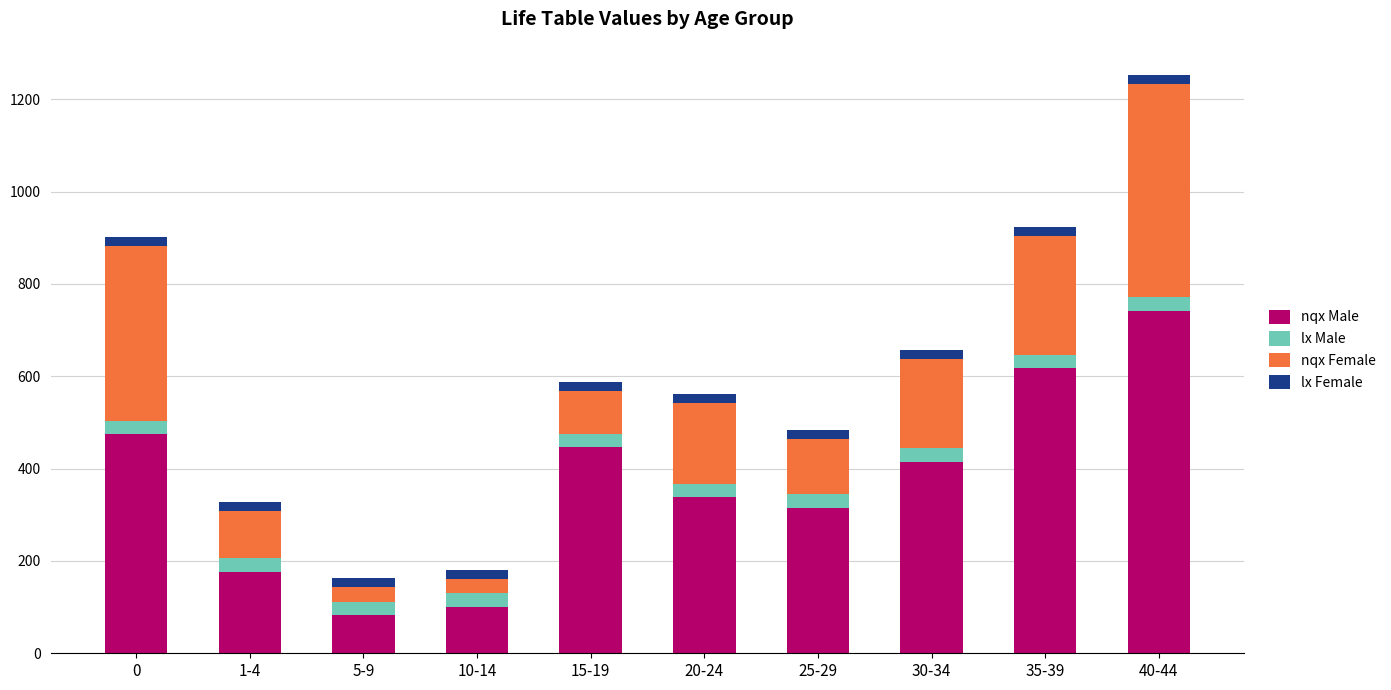

What is the difference between the maximum and second lowest values in the nqx Male series?

641.0